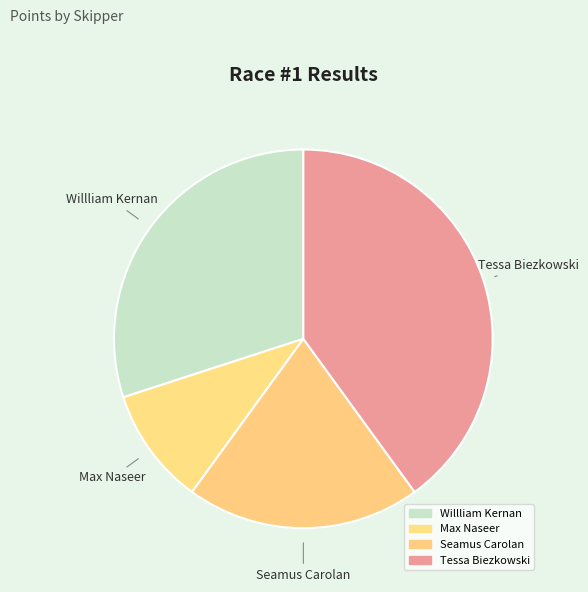

Which slice is the smallest?

Max Naseer